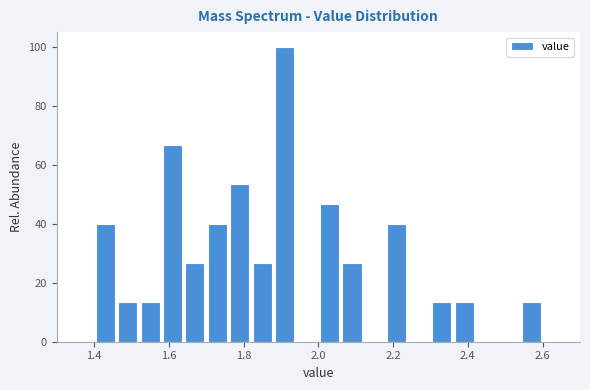

Read against the x-axis, roughly where is the centre of the tallest bar?

1.92